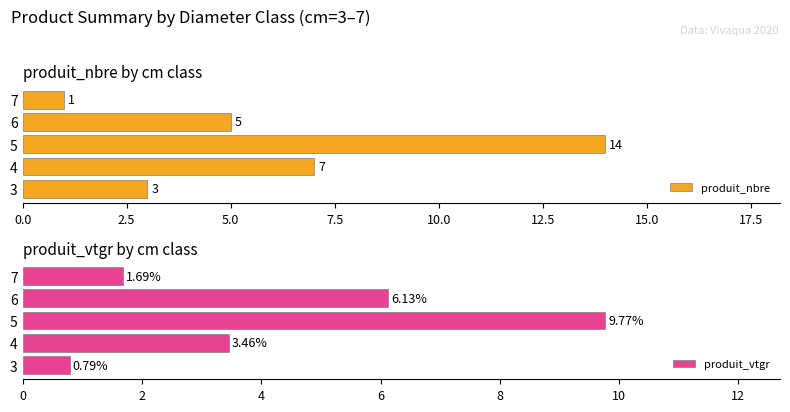

List the series in order of their peak value, lowest first.

produit_vtgr, produit_nbre